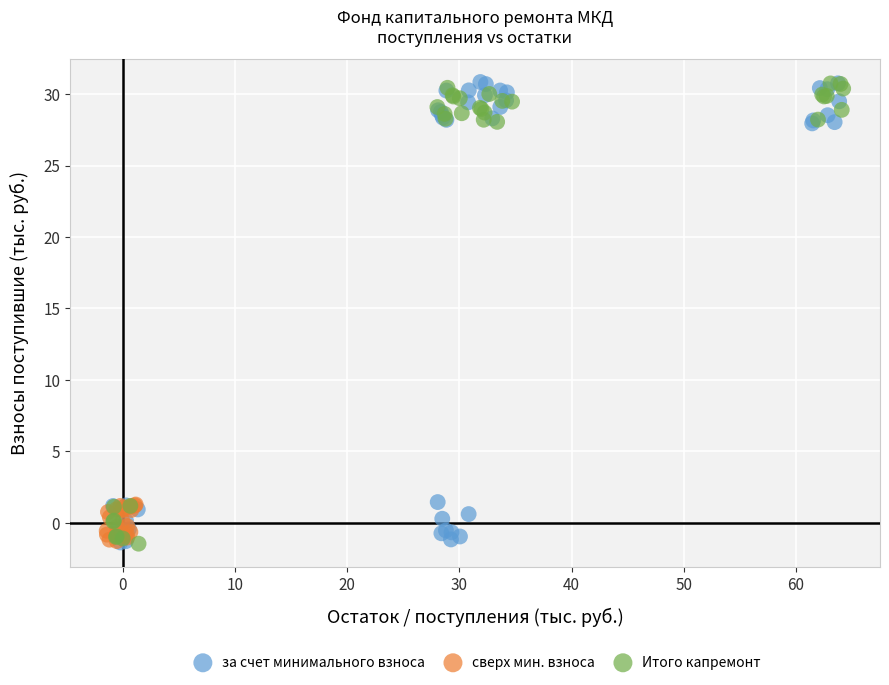

What are all the series names shown in the legend?

за счет минимального взноса, сверх мин. взноса, Итого капремонт